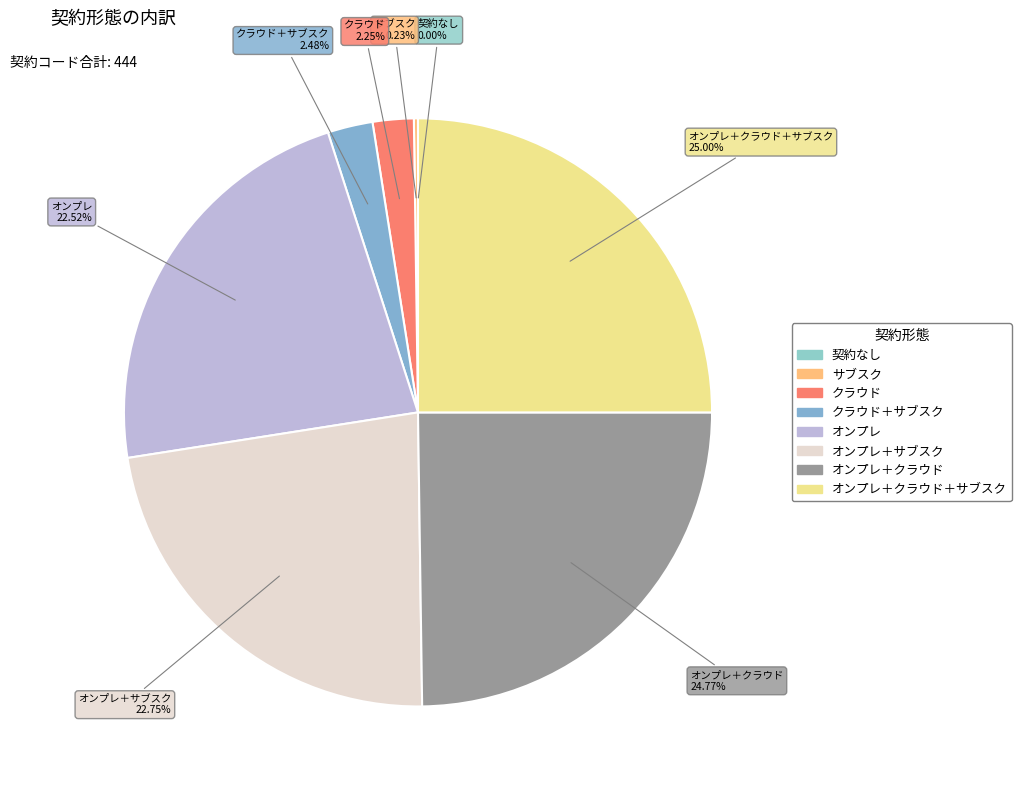

Count the number of slices in the pie.

8